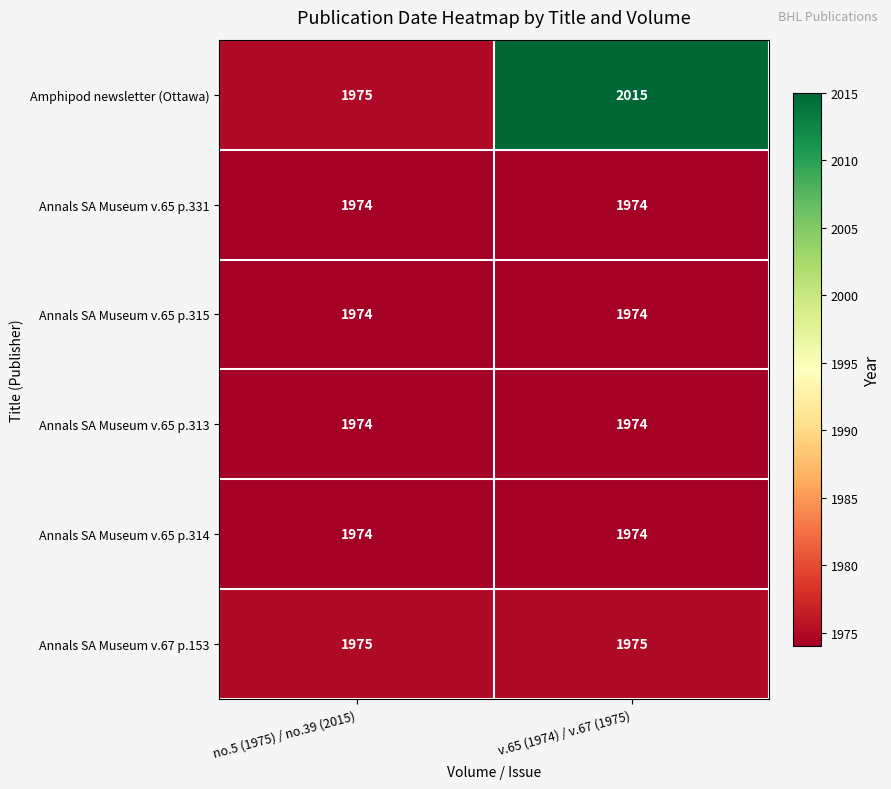

Which category has the highest value across all series?

v.65 (1974) / v.67 (1975)